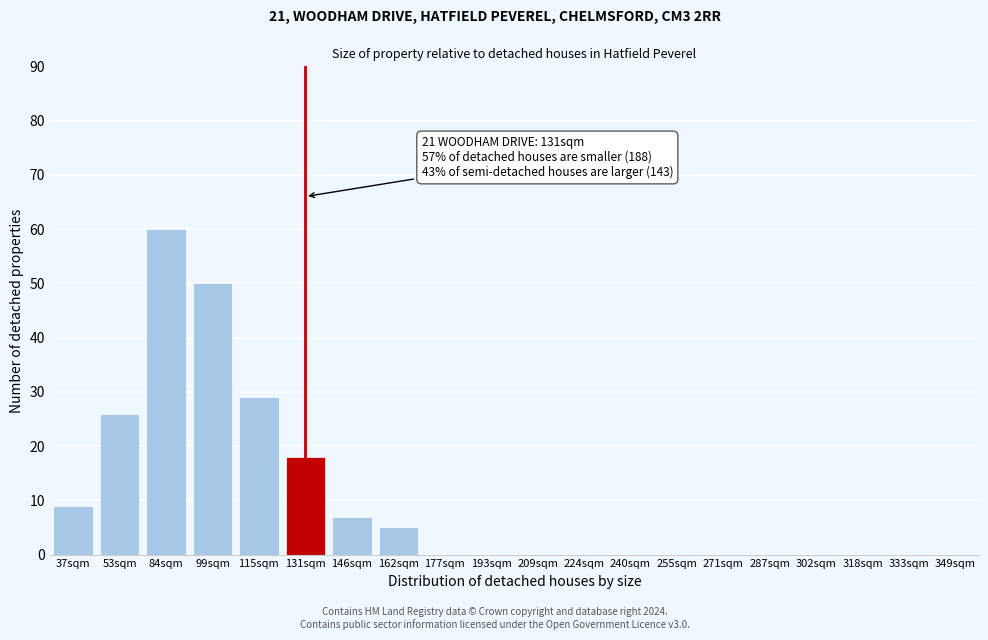

Reading left to right, list all the values displayed in this chart.

37sqm=9	53sqm=26	84sqm=60	99sqm=50	115sqm=29	131sqm=18	146sqm=7	162sqm=5	177sqm=0	193sqm=0	209sqm=0	224sqm=0	240sqm=0	255sqm=0	271sqm=0	287sqm=0	302sqm=0	318sqm=0	333sqm=0	349sqm=0